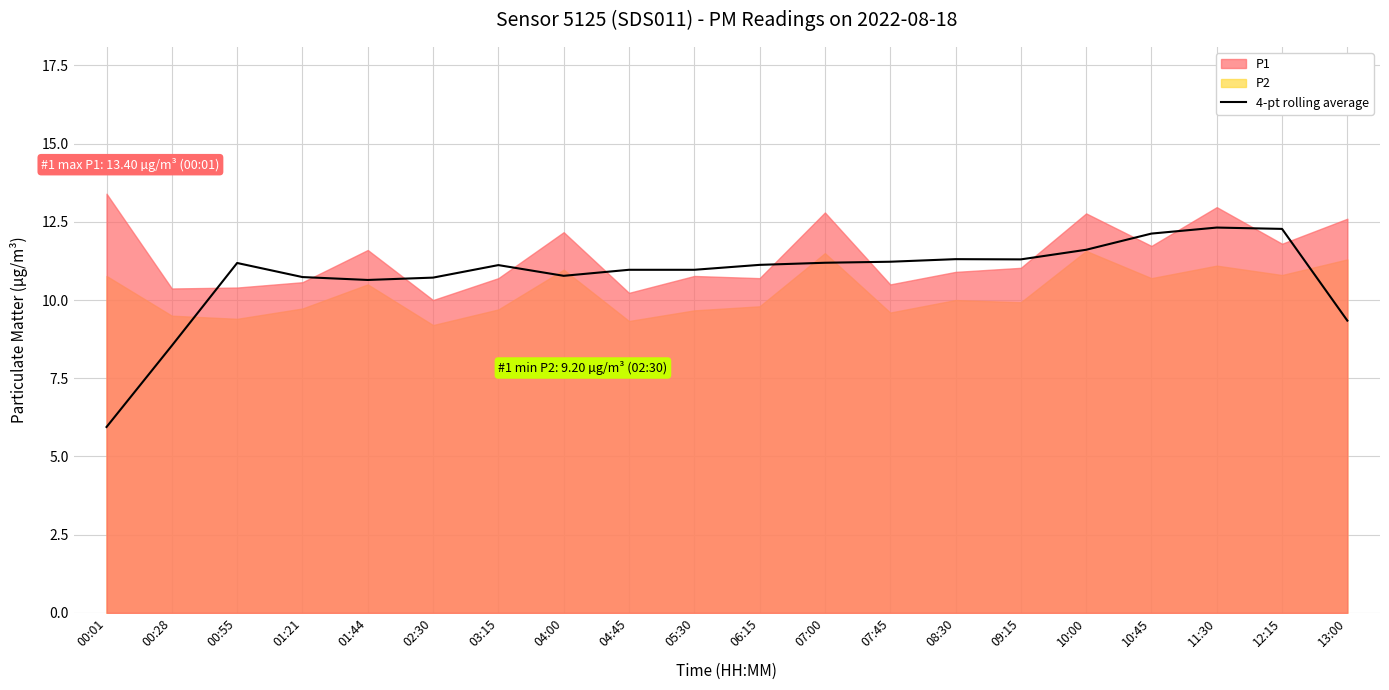

Where is the data nearest to the value 9?

13:00